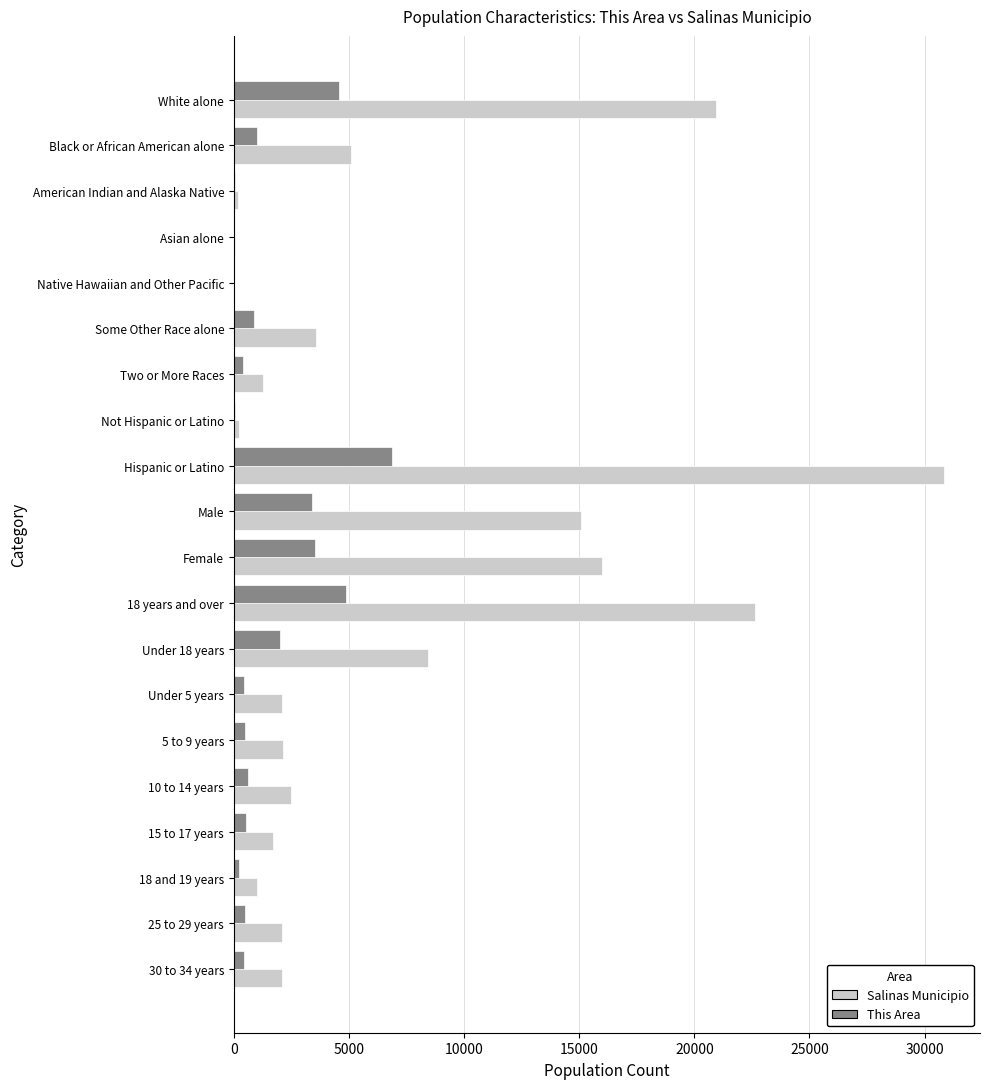

At which category is the sum across all series the highest?

Hispanic or Latino